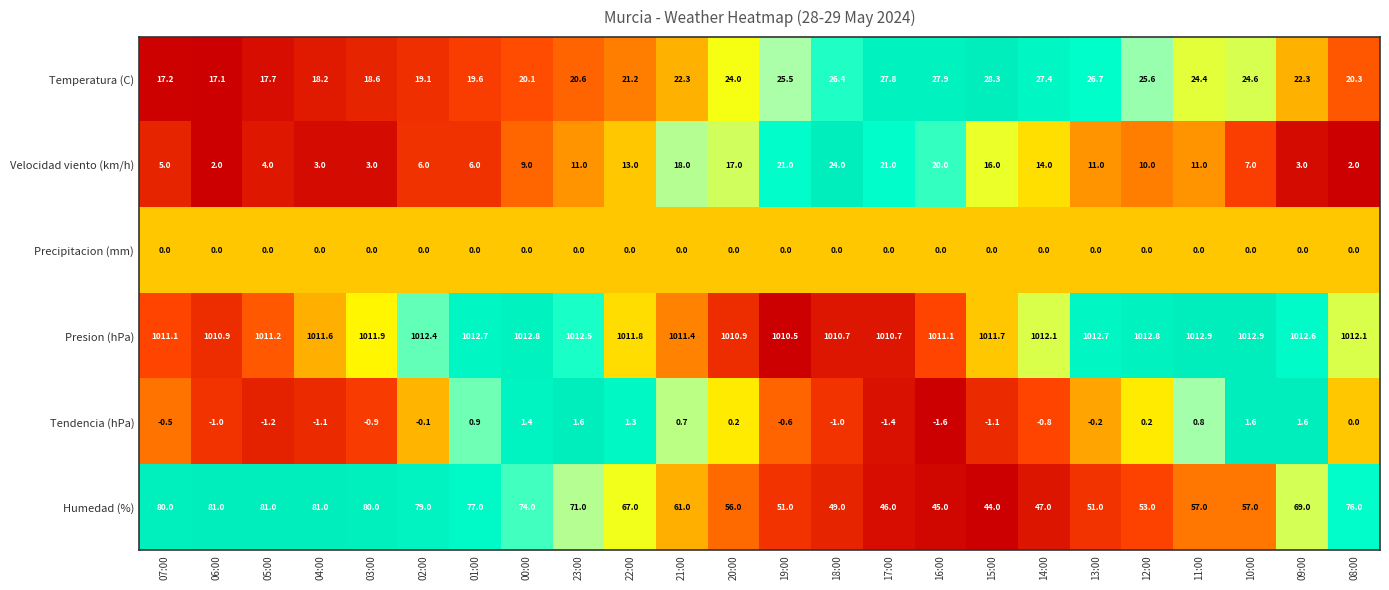

Where does the Tendencia (hPa) series first go above 0?

01:00